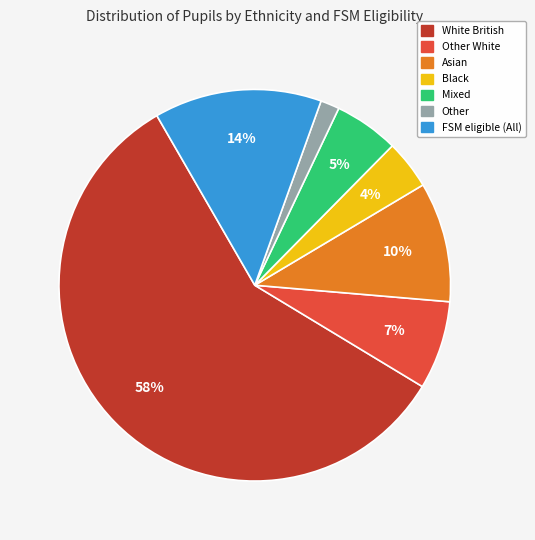

How many segments does this pie chart have?

7